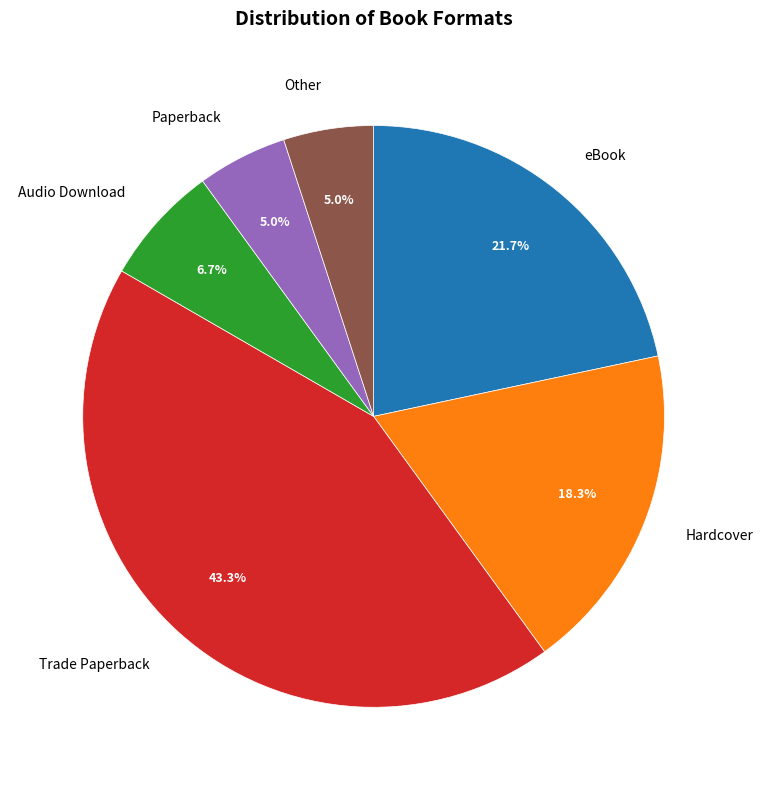

Which category has the biggest portion of the pie?

Trade Paperback